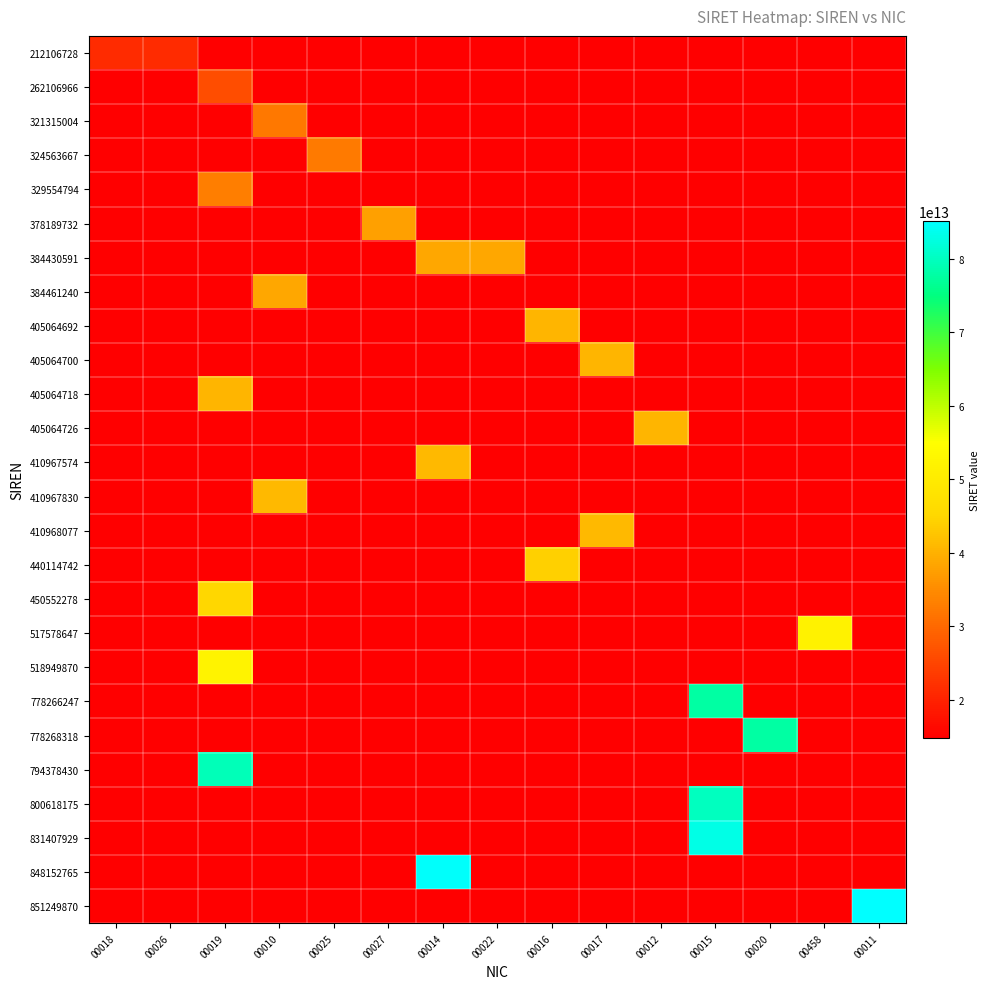

What is the smallest value displayed?

14819241380018.7